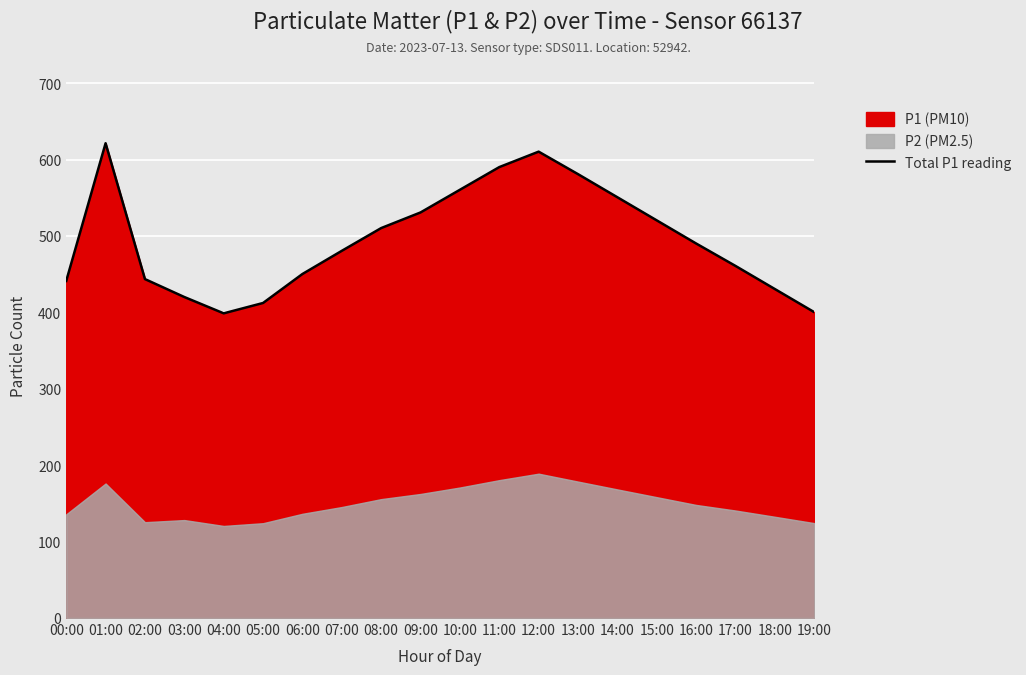

What is the ratio of the value at 03:00 to the value at 13:00?

0.7